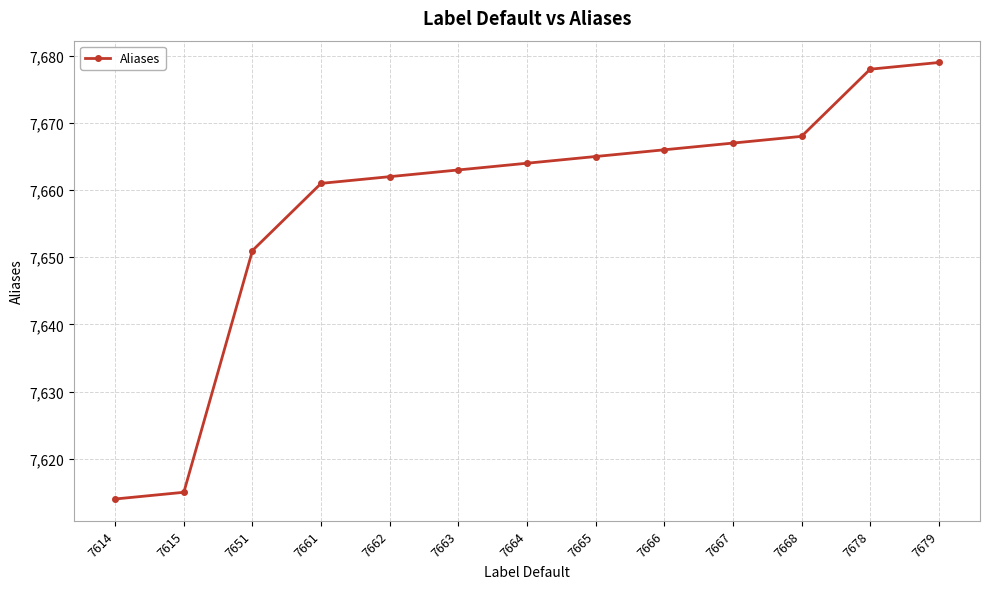

What is the difference between the second highest and second lowest values?

63